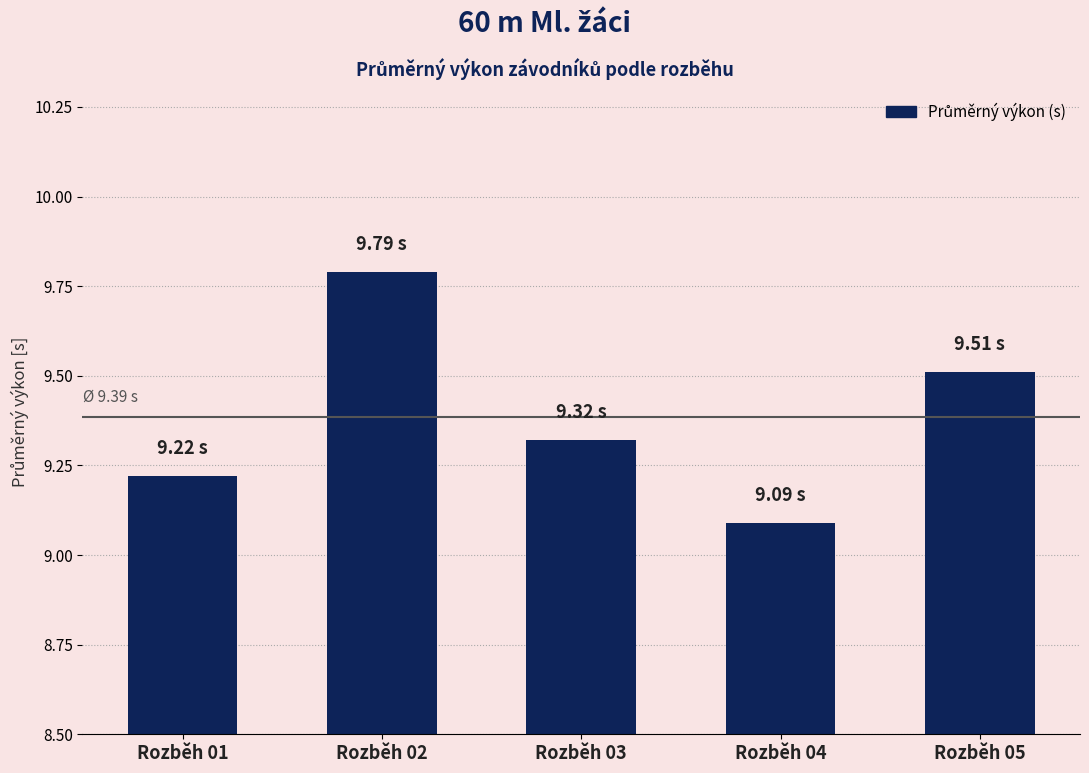

Rank the categories by value from highest to lowest.

Rozběh 02, Rozběh 05, Rozběh 03, Rozběh 01, Rozběh 04